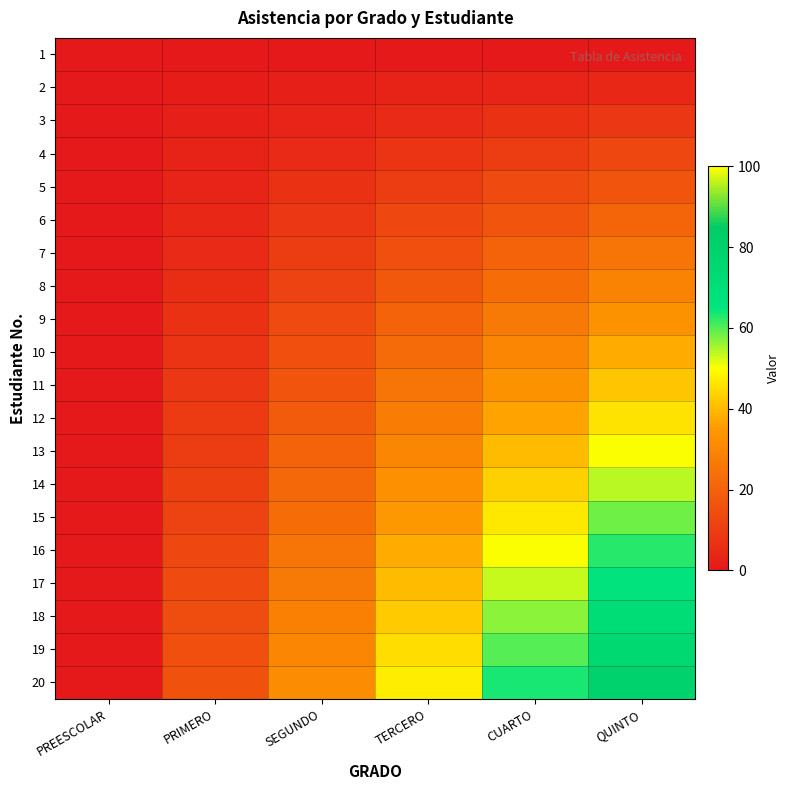

At PRIMERO, list the series in order from smallest to largest.

1, 2, 3, 4, 5, 6, 7, 8, 9, 10, 11, 12, 13, 14, 15, 16, 17, 18, 19, 20